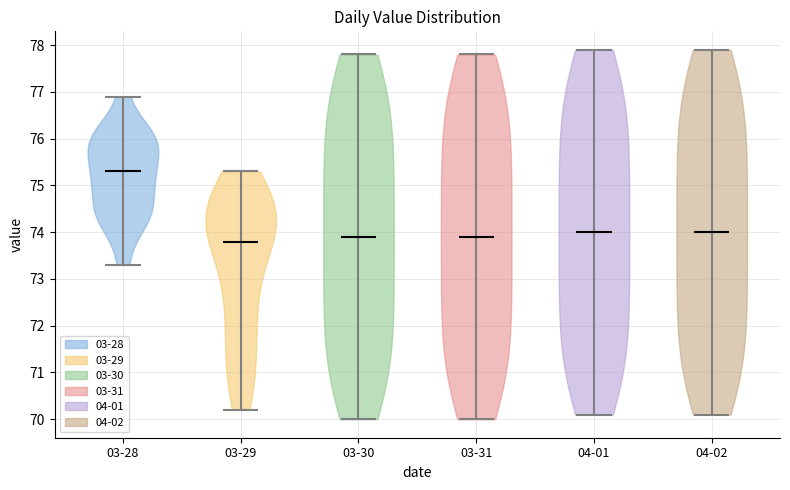

Reading left to right, read every violin against the y-axis: where its median line is, and the lowest and highest points it reaches. The values are not printed on the chart, so give them approximately, as read against the axis.

03-28: median line 75.3, lowest point 73.3, highest point 76.9
03-29: median line 73.8, lowest point 70.2, highest point 75.3
03-30: median line 73.9, lowest point 70.0, highest point 77.8
03-31: median line 73.9, lowest point 70.0, highest point 77.8
04-01: median line 74.0, lowest point 70.1, highest point 77.9
04-02: median line 74.0, lowest point 70.1, highest point 77.9